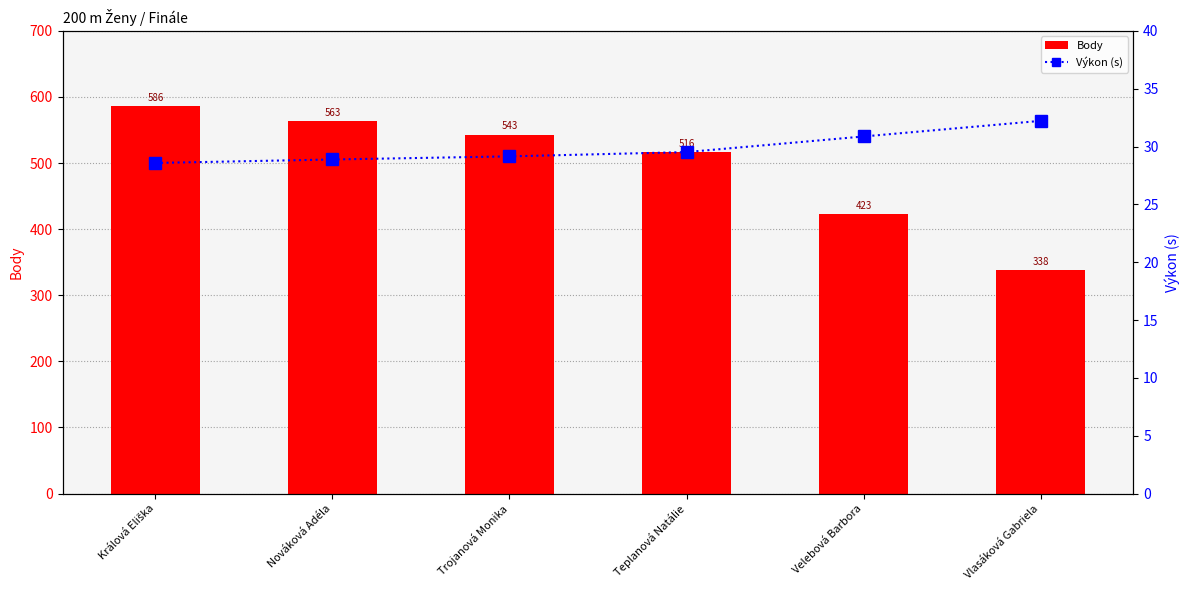

At how many categories does at least one series exceed 481?

4